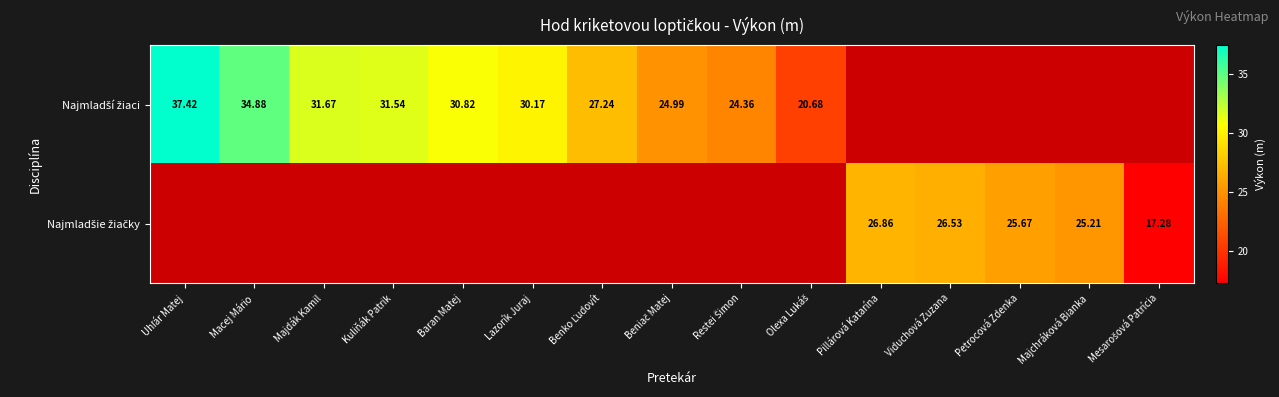

How many data points does each series have?

15